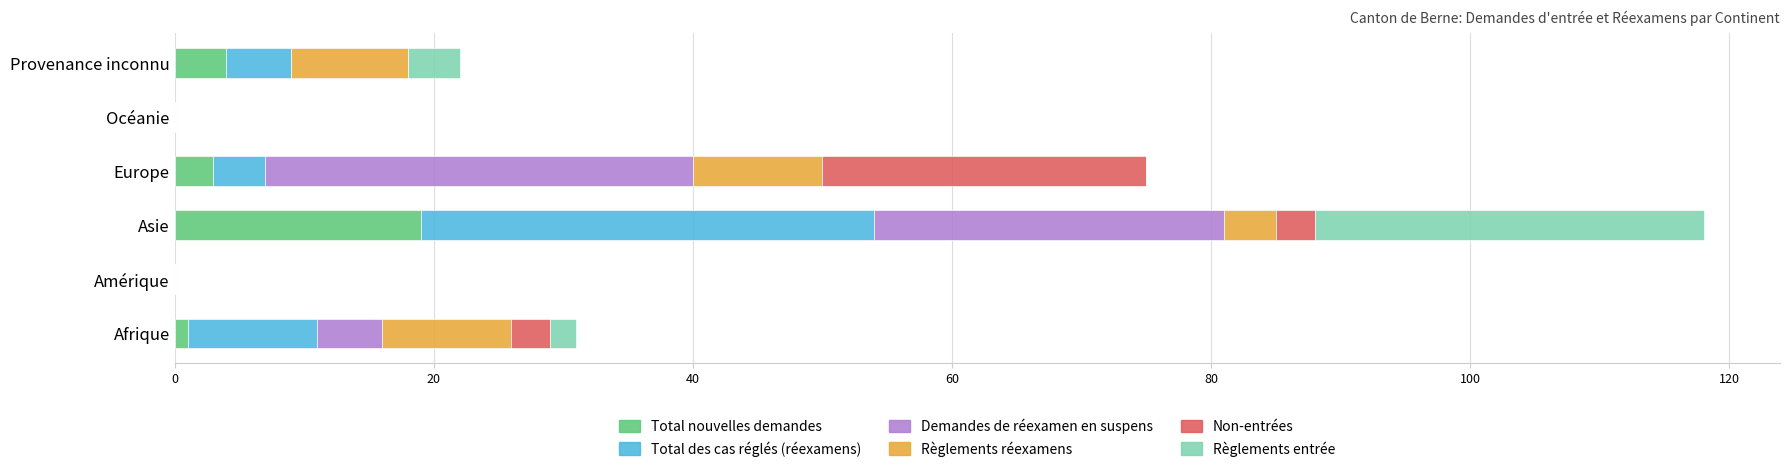

Which category has the highest value in the Total nouvelles demandes series?

Asie